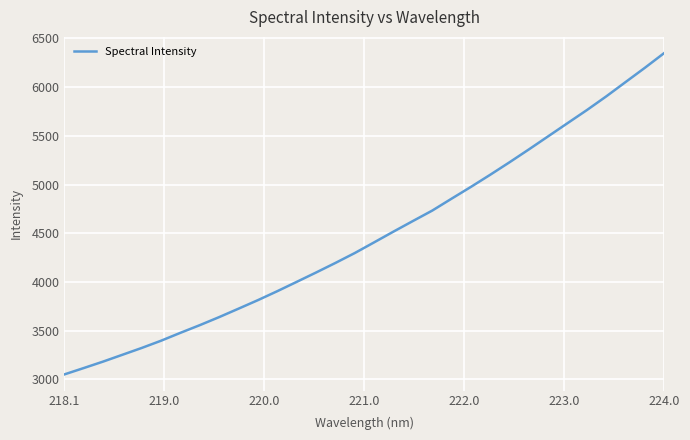

What is the minimum value shown in the chart?

3050.0